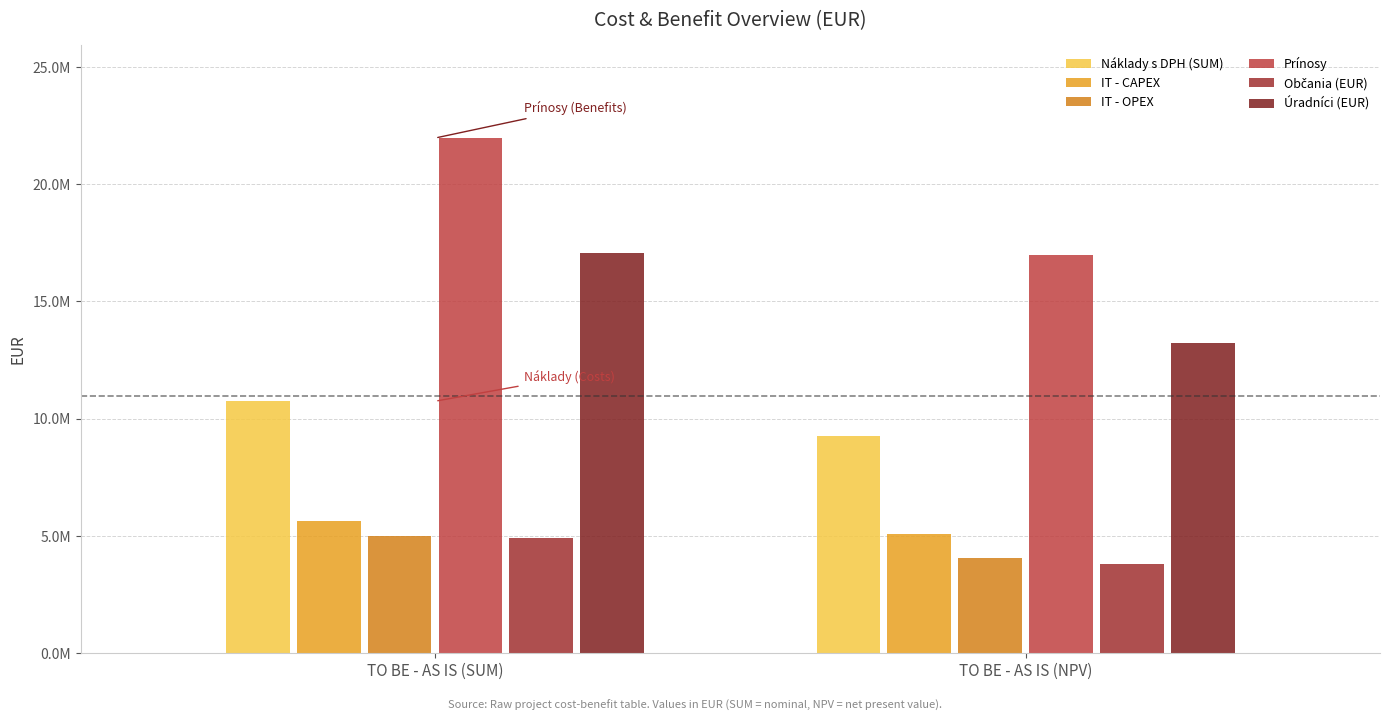

What is the label of the 2nd bar from the right?

TO BE - AS IS (SUM)